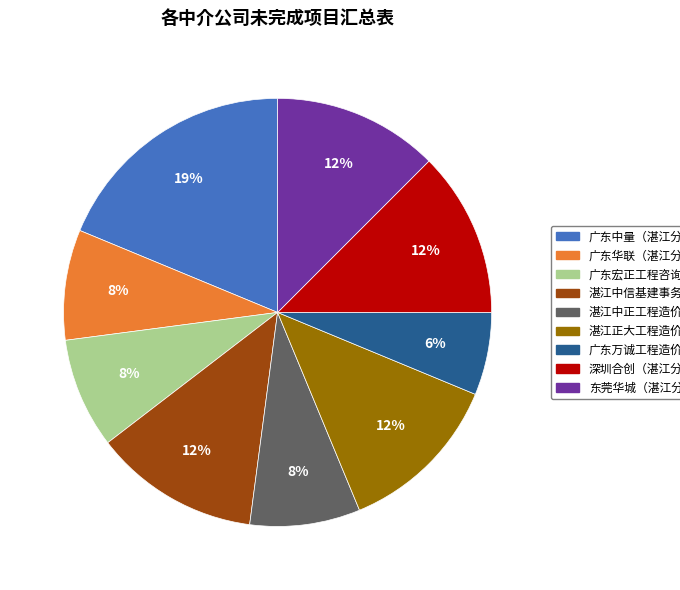

Is there a majority slice in this chart?

No